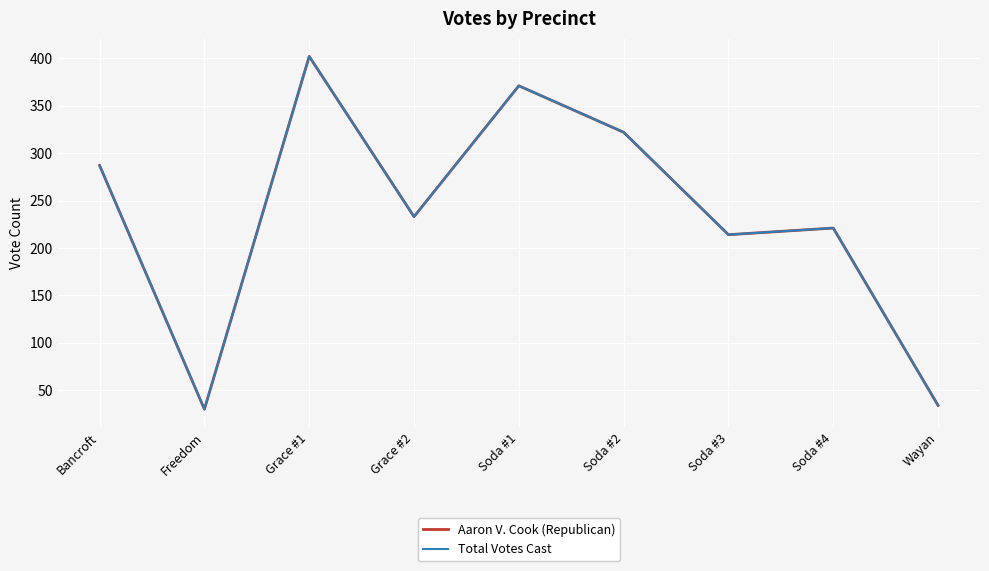

Which series changed the most between Grace #1 and Grace #2?

Aaron V. Cook (Republican)